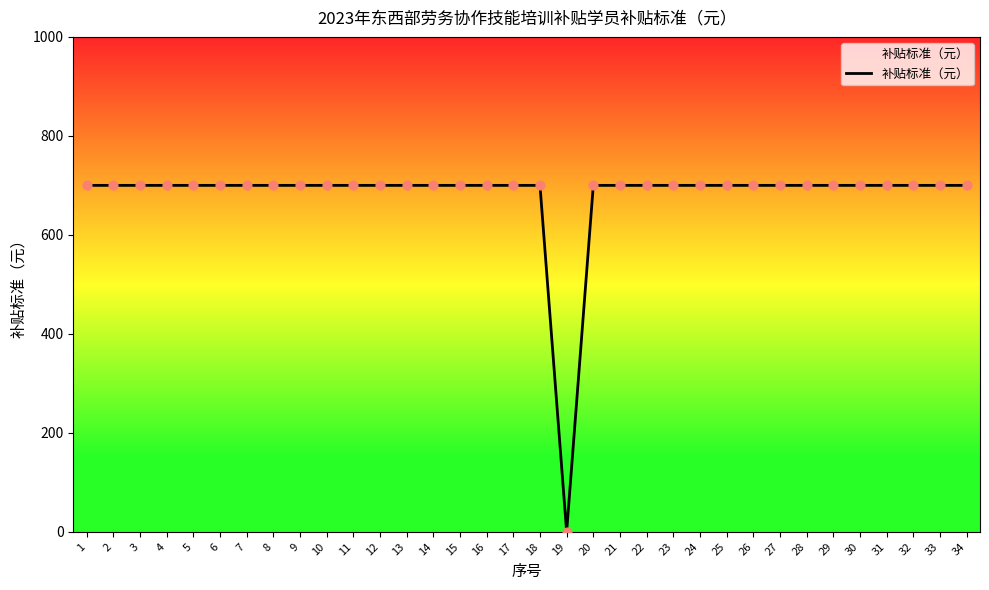

What is the difference between the maximum and minimum values?

700